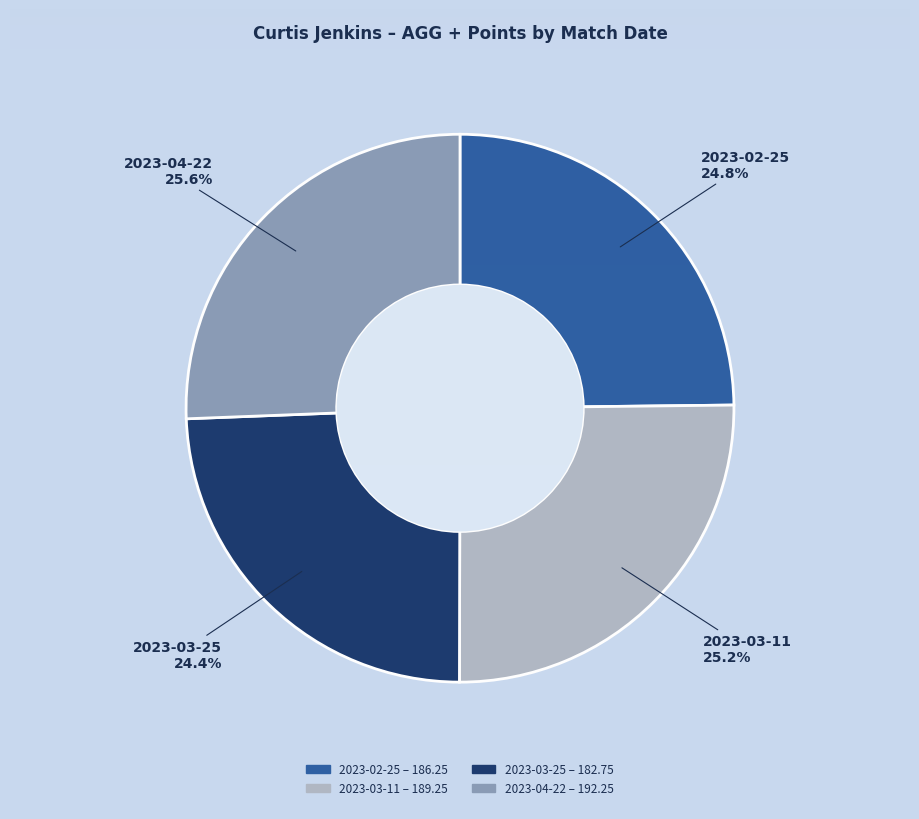

To the nearest percent, what is the average slice percentage?

25%